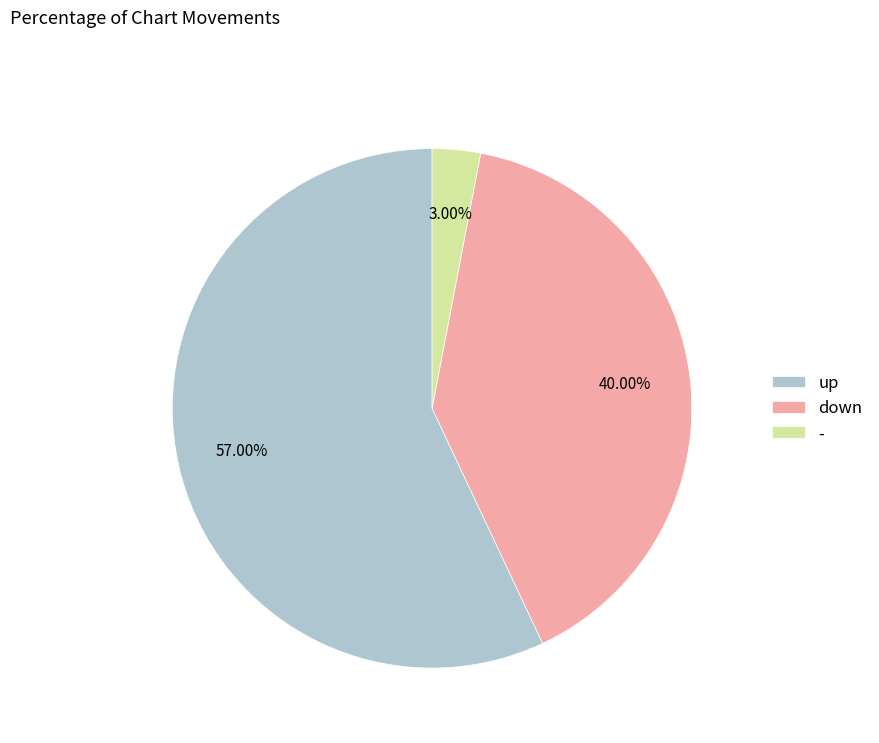

Rank the categories by value from lowest to highest.

-, down, up